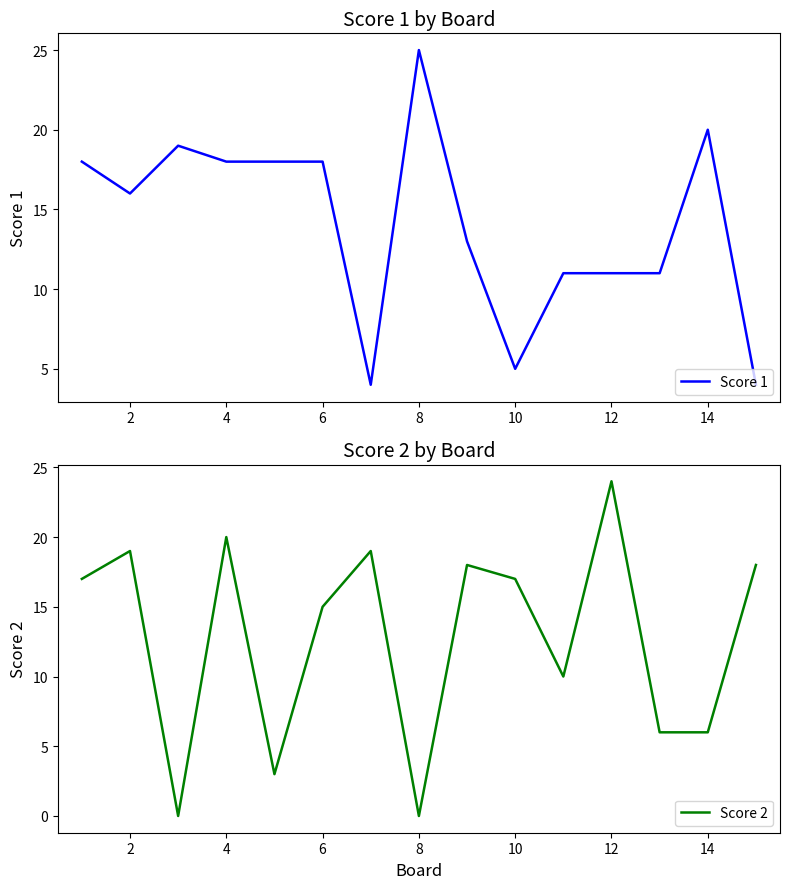

The Score 2 series shows 10 at 12. True or false?

False